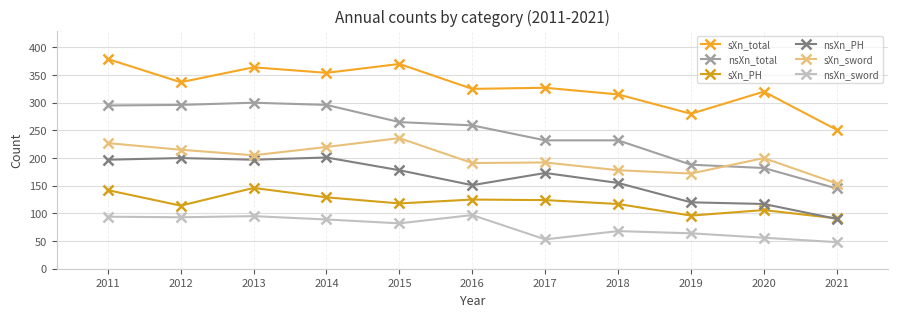

At how many categories does at least one series exceed 102?

11